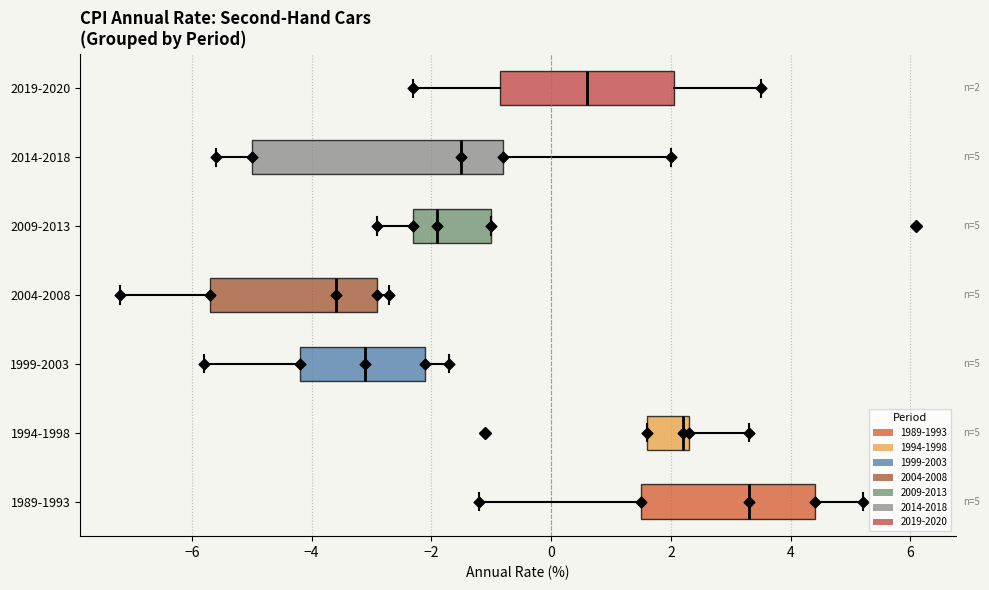

Which box has the furthest to the left median line?

2004-2008